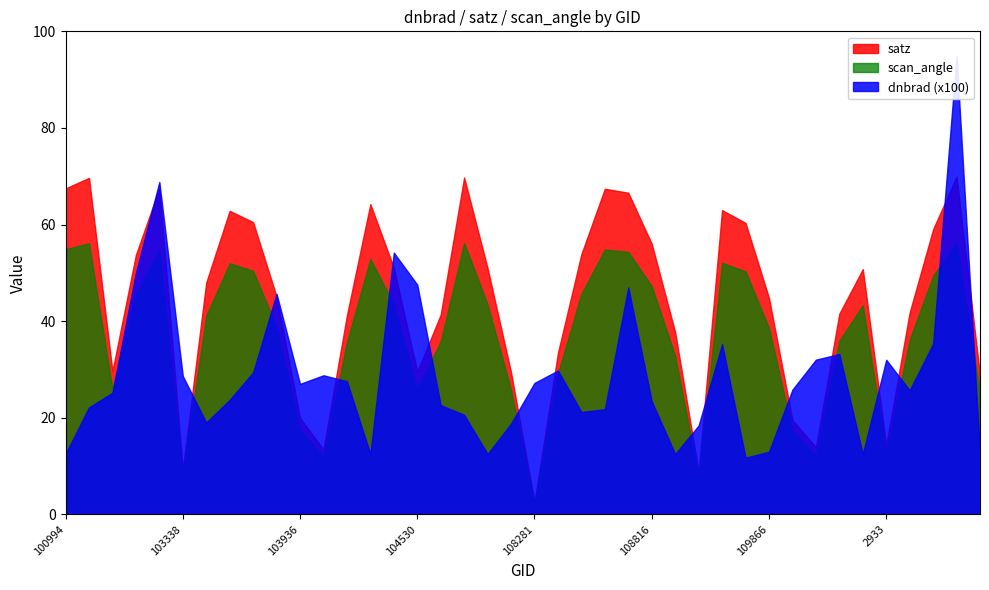

What is the label of the 4th point from the left?

102972